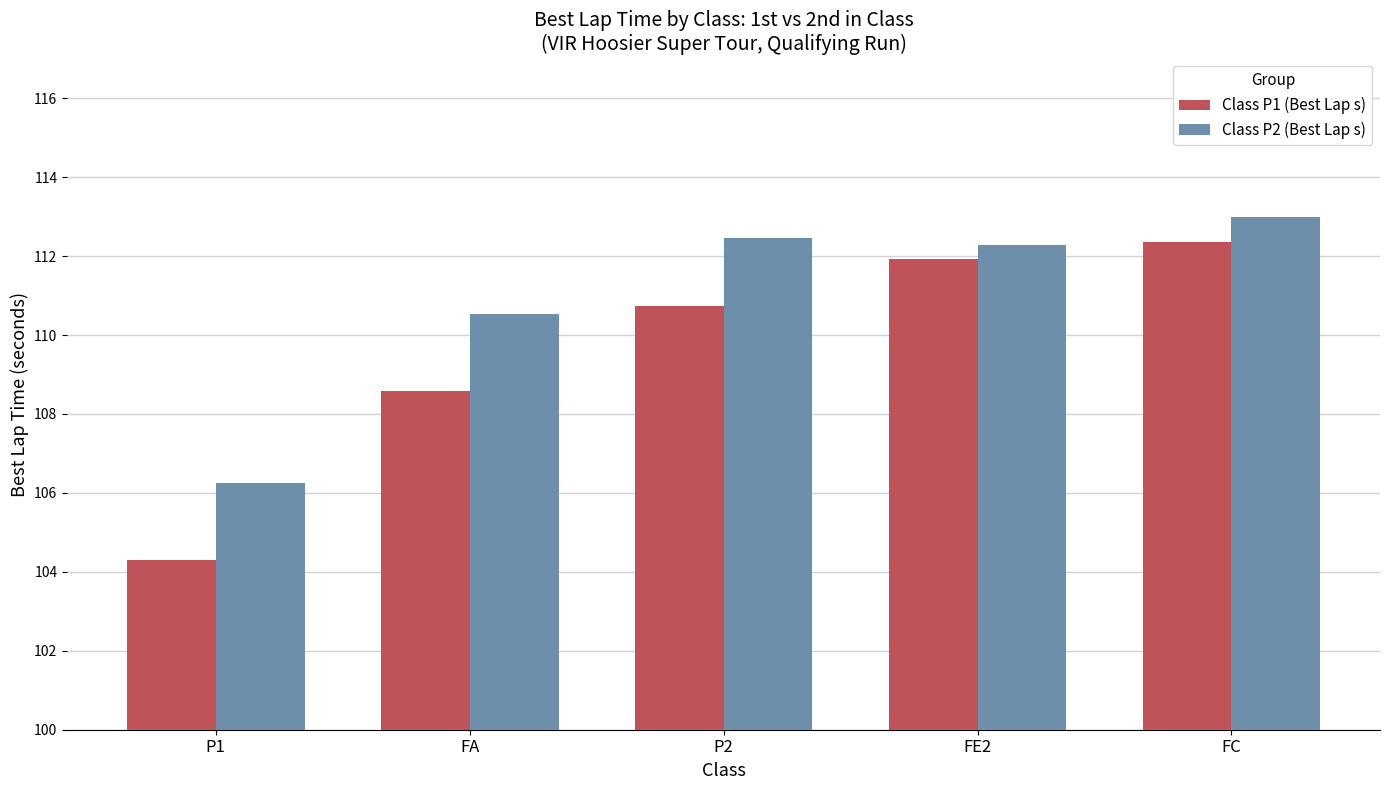

What is the spread (max minus min) of values at FA?

2.0